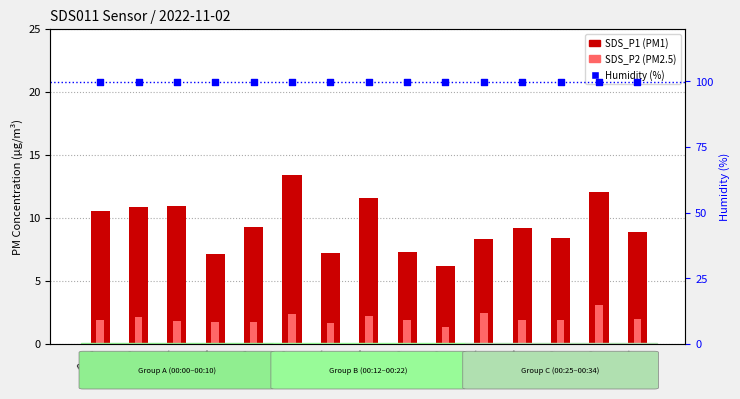

Is the value of Humidity (%) at 00:07 greater than the value of SDS_P2 (PM2.5) at 00:34?

Yes